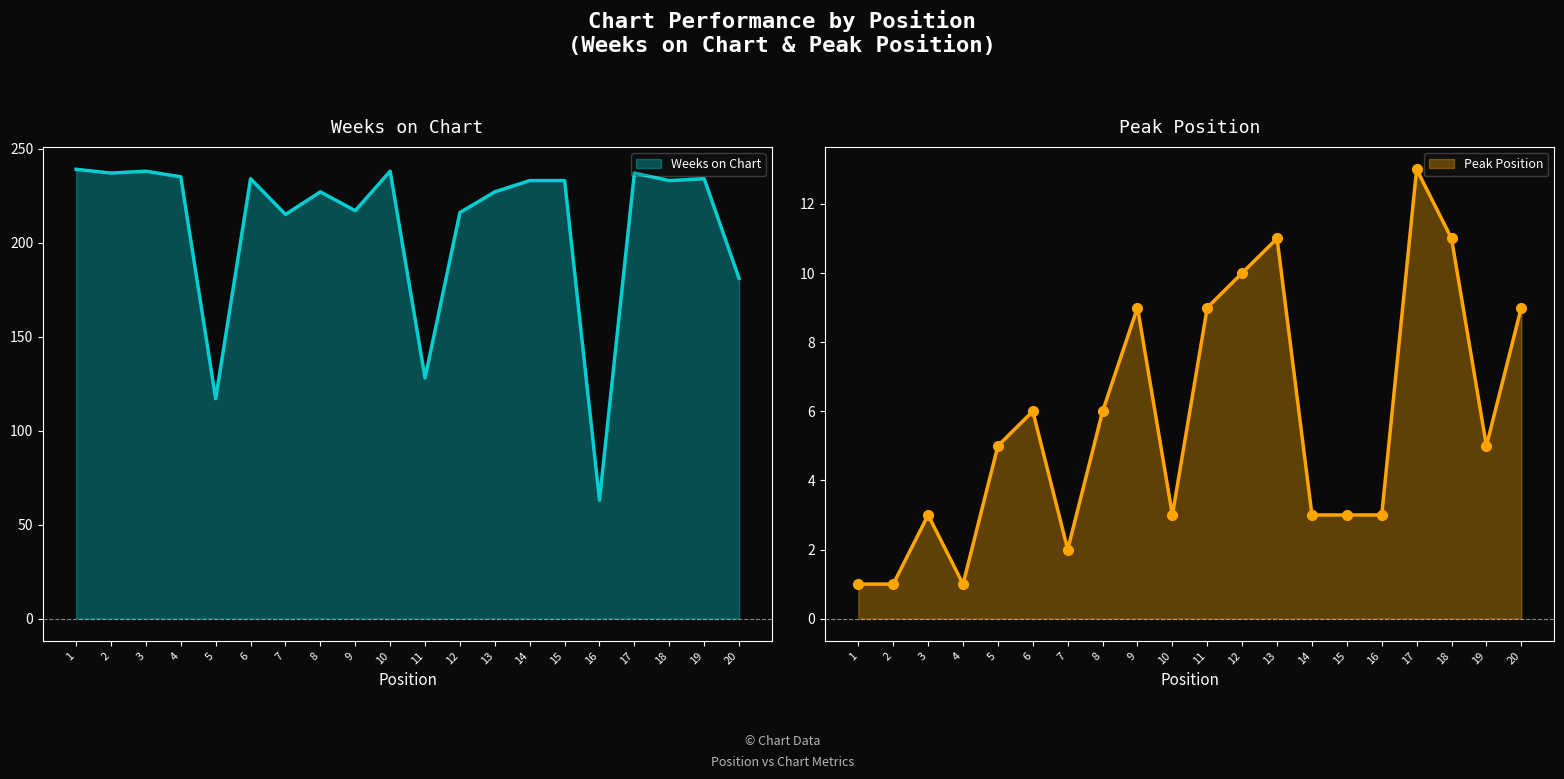

Which series has the largest total across all categories?

Weeks on Chart